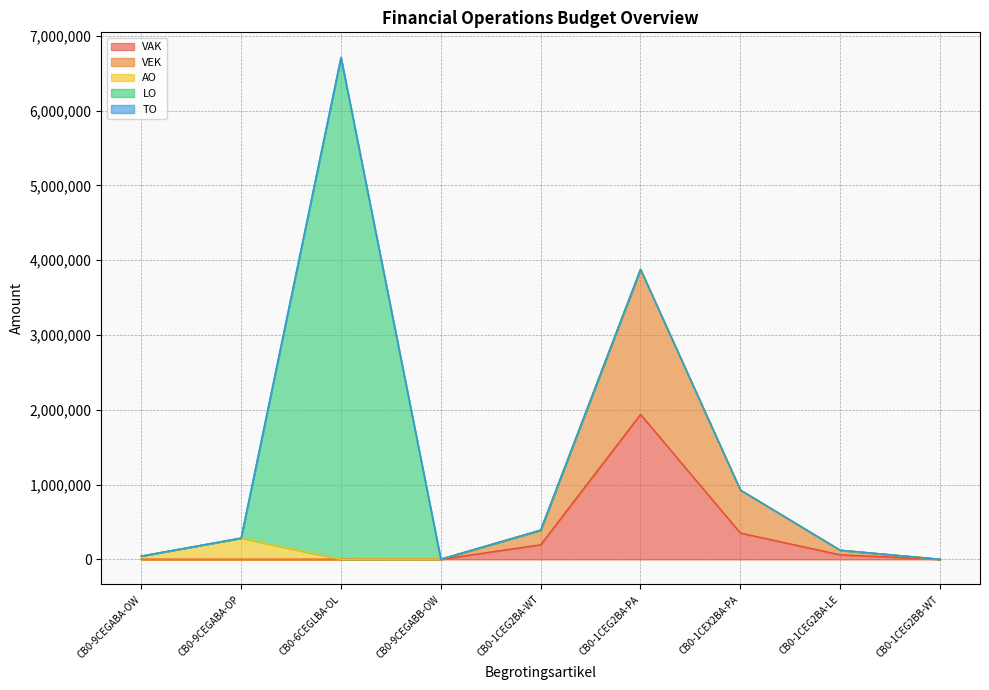

The AO series shows -174274 at CB0-1CEX2BA-PA. True or false?

False